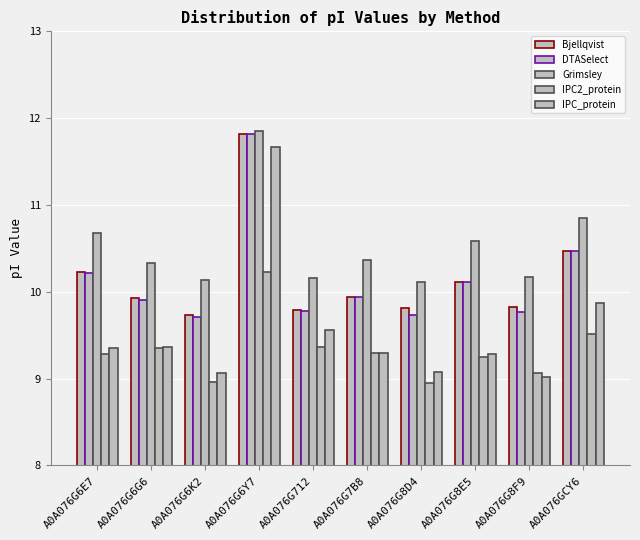

Which category has the lowest value across all series?

A0A076G8D4